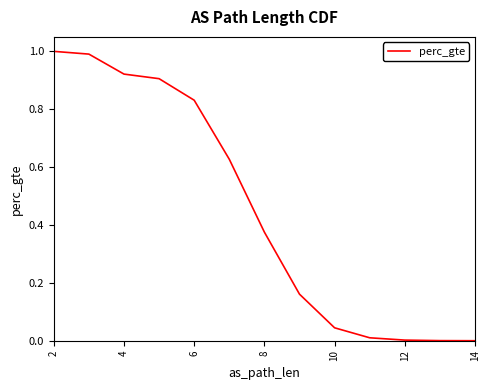

What is the sum of all values?

5.9